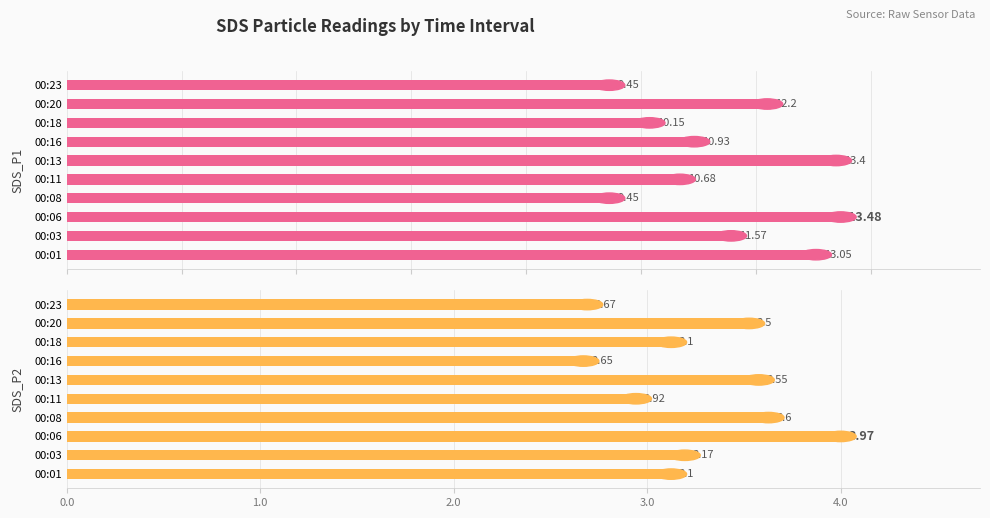

What position from the right is 2.0?

8